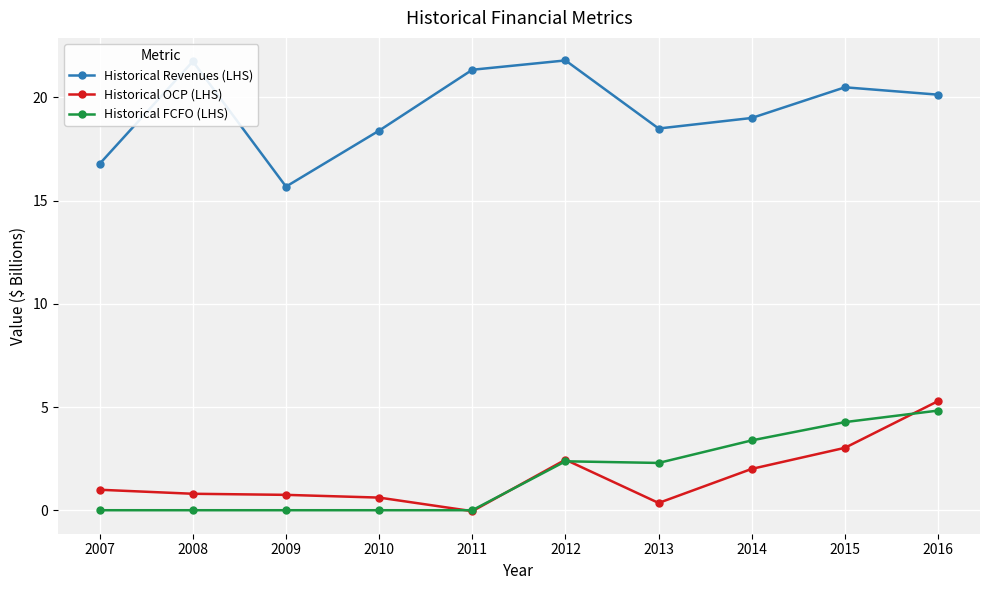

How many distinct data groups are displayed?

3